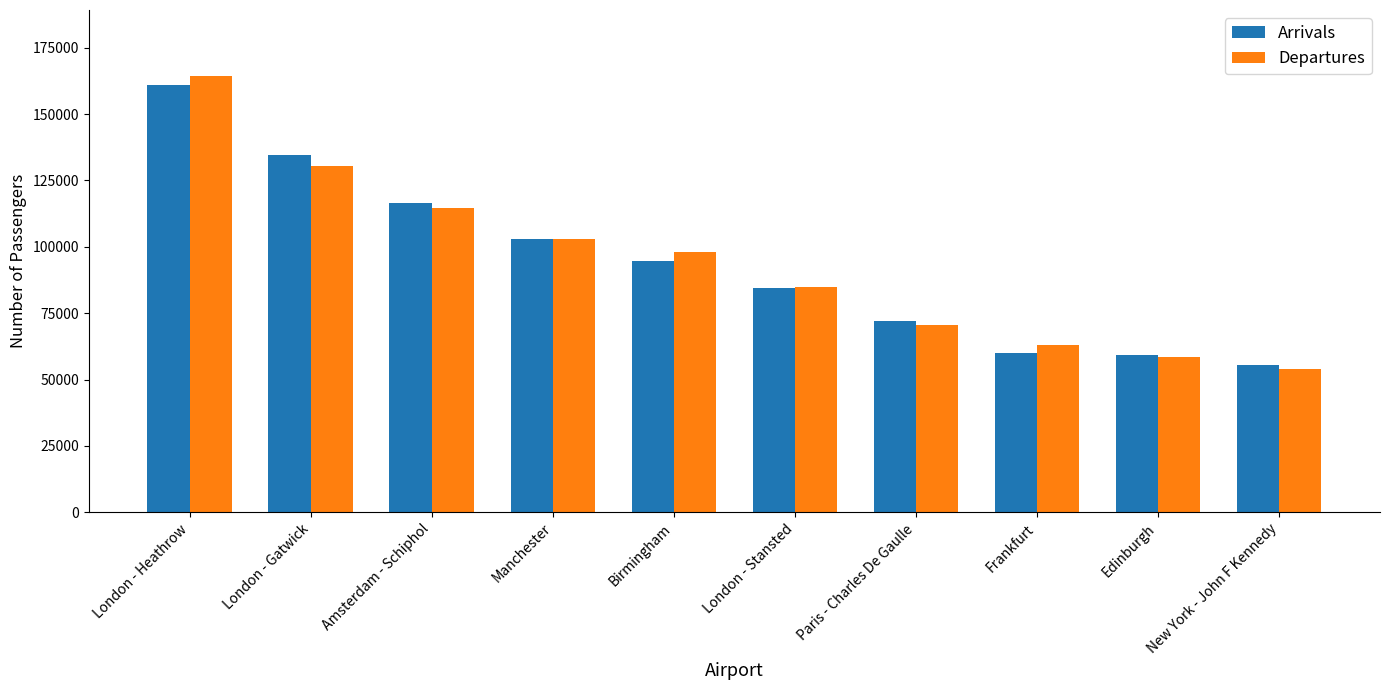

Which category has the highest value across all series?

London - Heathrow